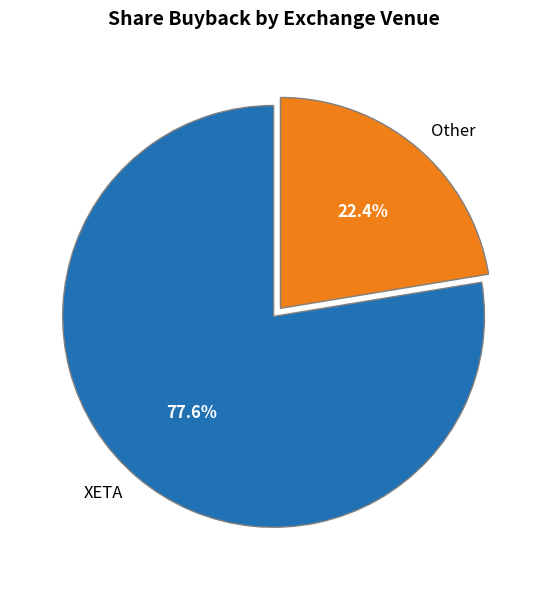

What percentage is NOT represented by Other?

77.6%